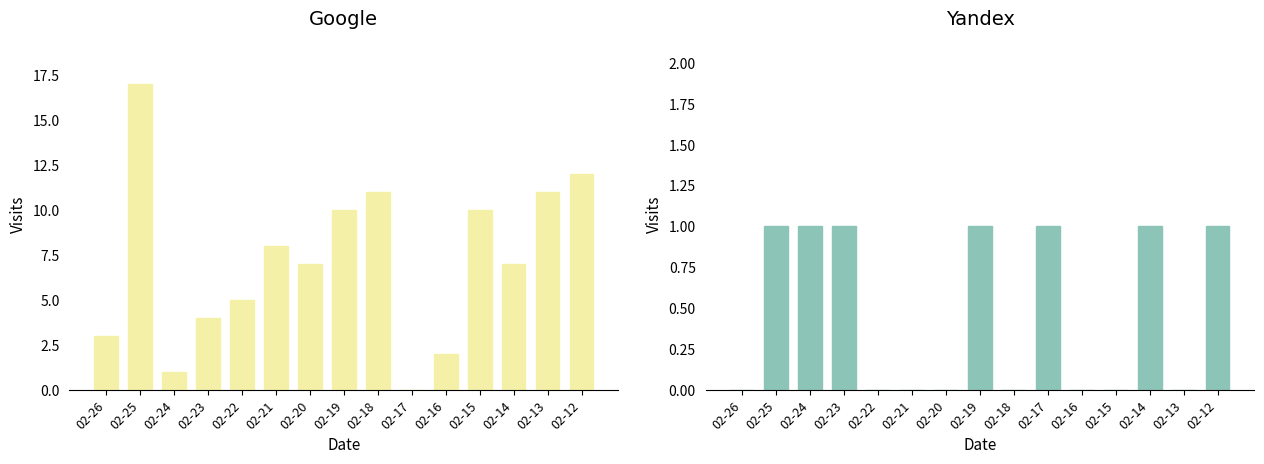

Reading left to right, what are all the values shown in this chart?

Google: 3	17	1	4	5	8	7	10	11	0	2	10	7	11	12
Yandex: 0	1	1	1	0	0	0	1	0	1	0	0	1	0	1